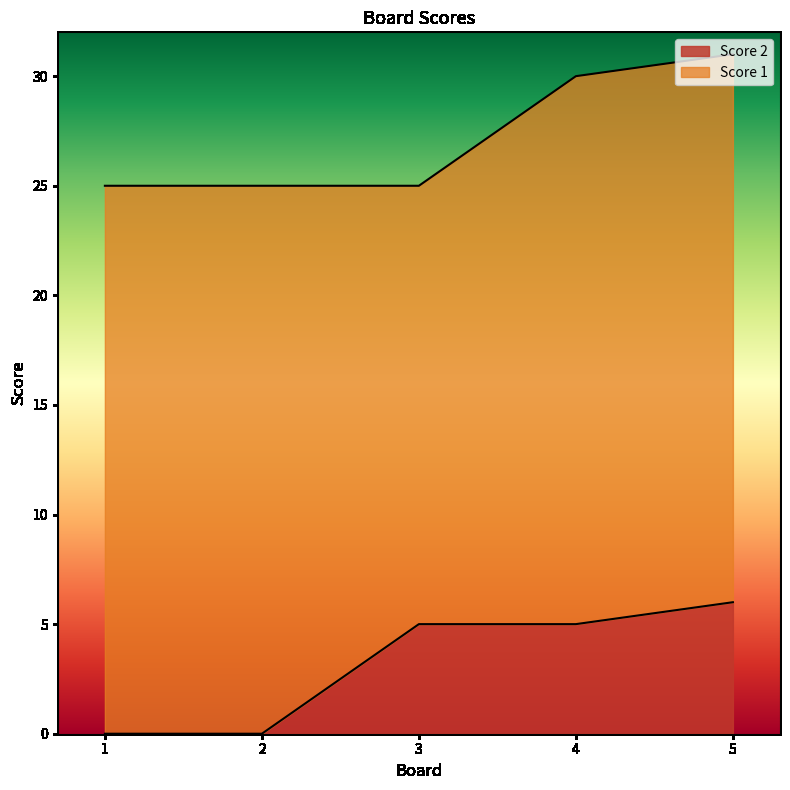

What is the value of the 5th point from the left?

6